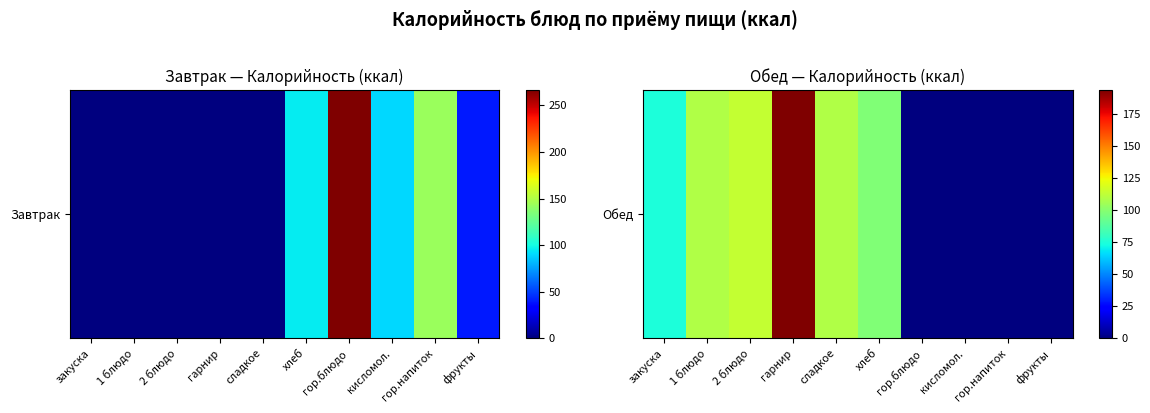

How many categories are shown in the chart?

10